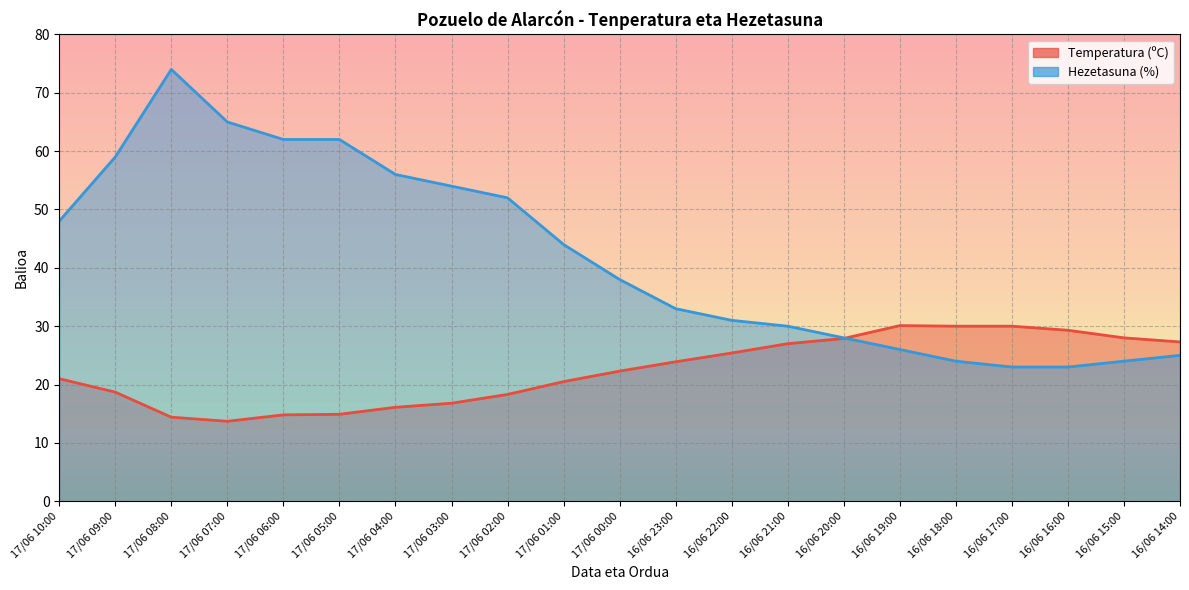

List the series in order of their overall mean, highest first.

Hezetasuna (%), Temperatura (ºC)